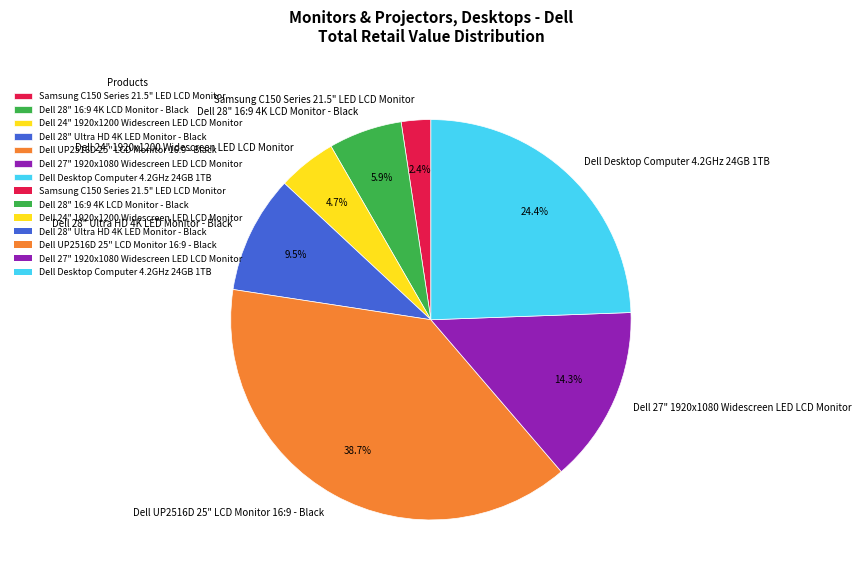

Is it true that Dell UP2516D 25" LCD Monitor 16:9 - Black is 39% of the pie?

True